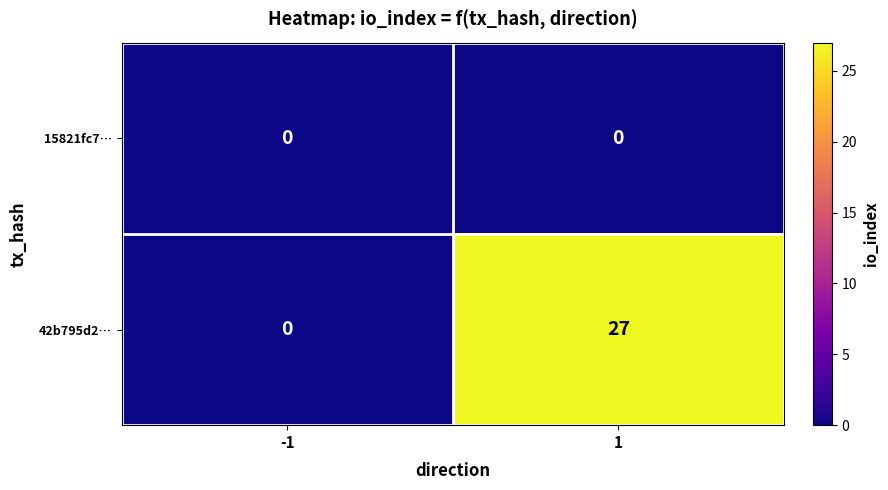

What is the difference between the highest and lowest values at 1?

27